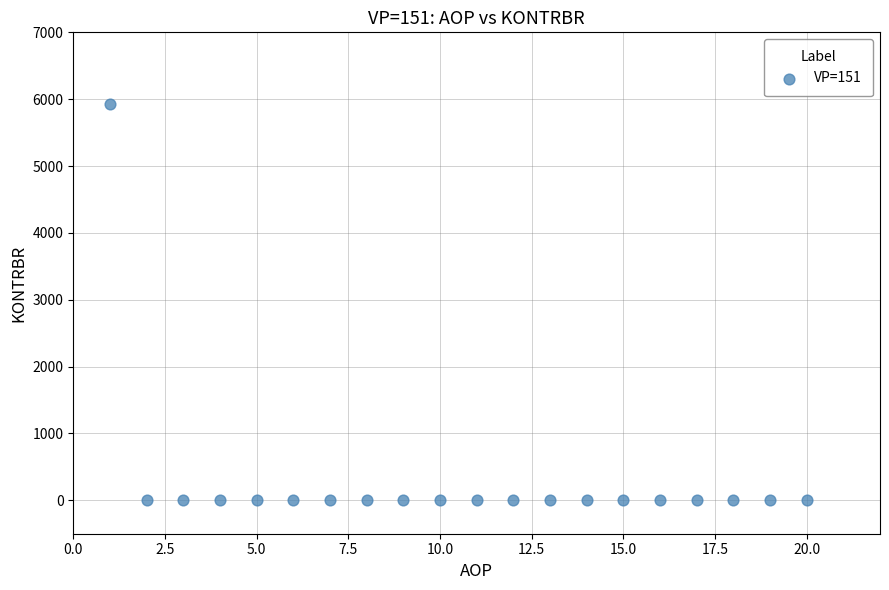

What is the range of X values (max minus min)?

19.0